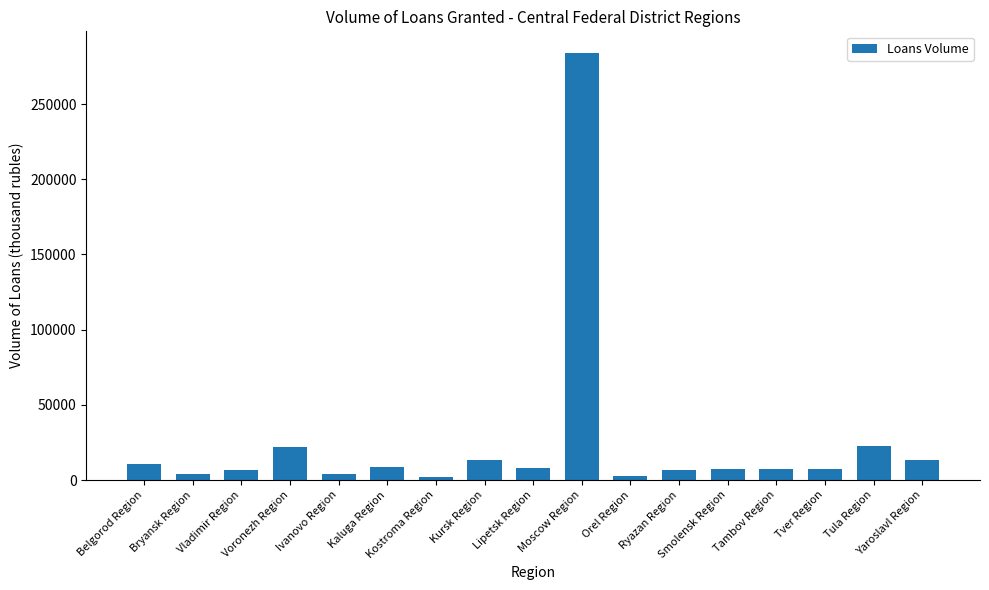

Count the number of categories in the chart.

17